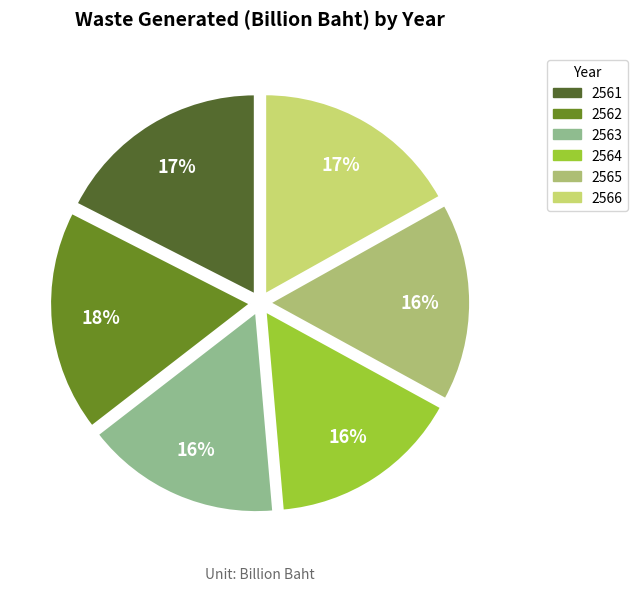

Does 2566 represent more than half of the total?

No